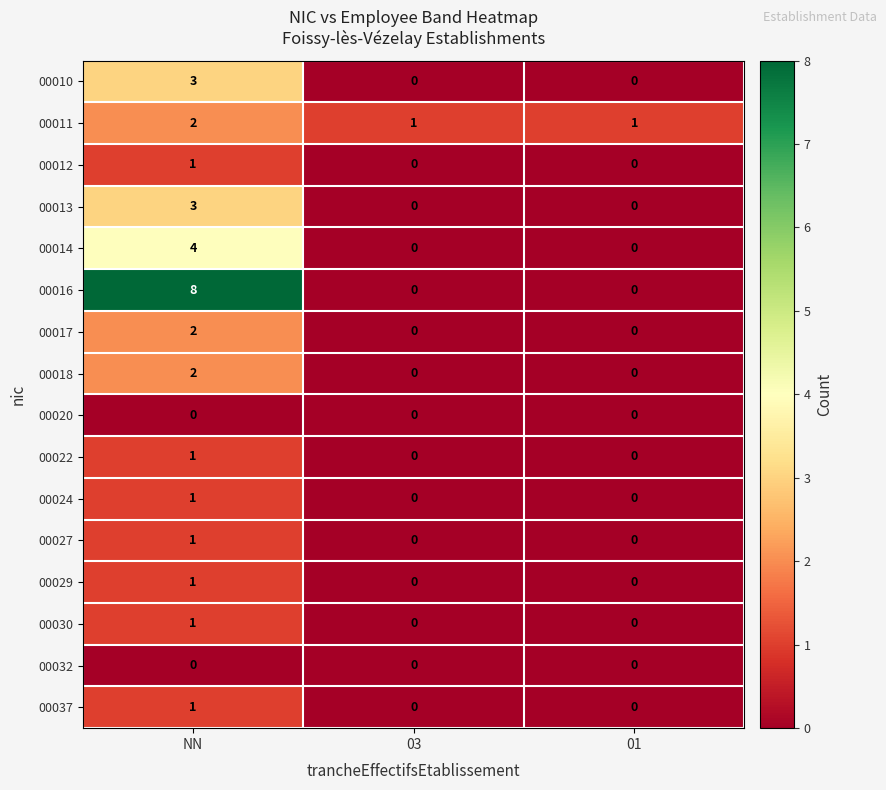

The value of 00012 at 01 is 0. True or false?

True